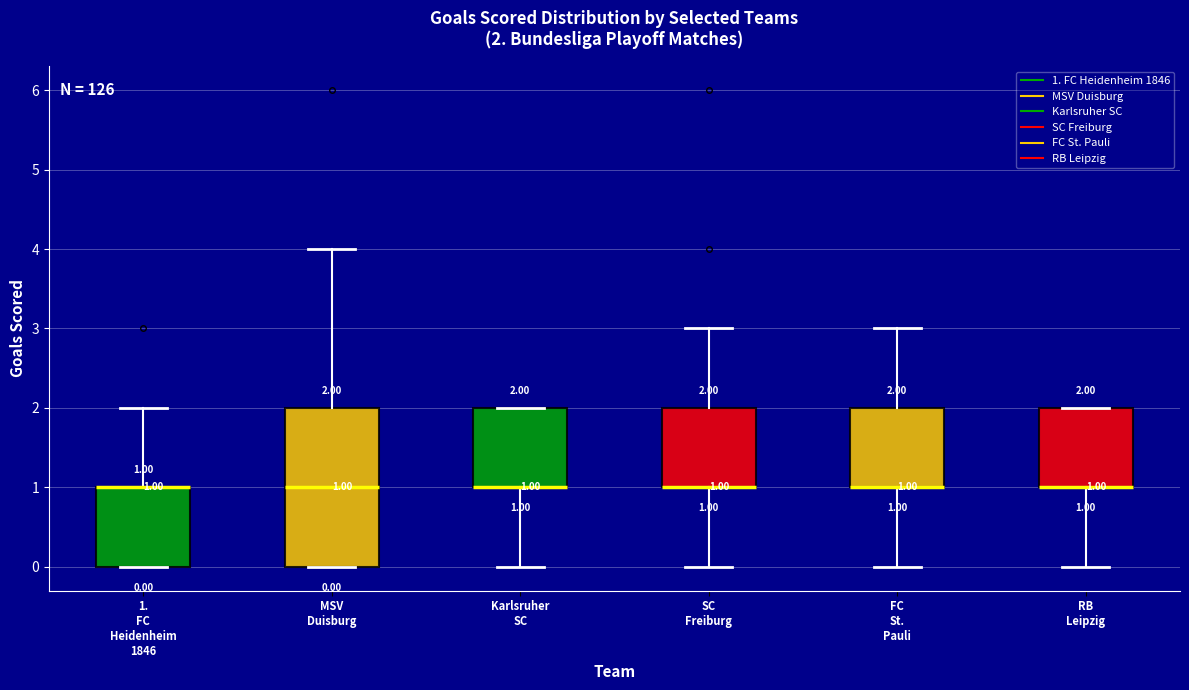

Comparing the boxes themselves (not the whiskers), which one is the tallest?

MSV Duisburg